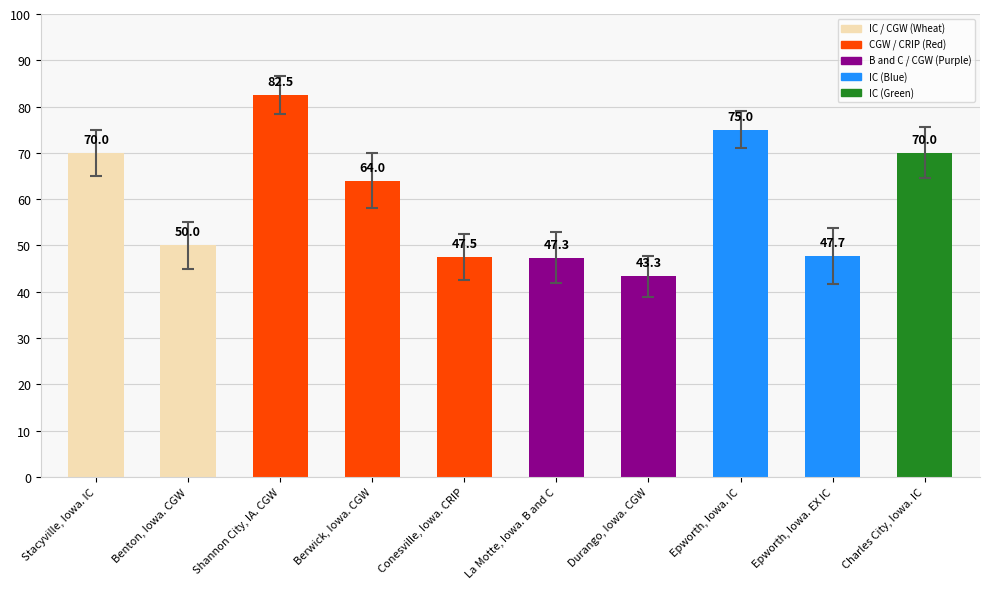

What is the label of the 7th bar from the right?

Berwick, Iowa. CGW